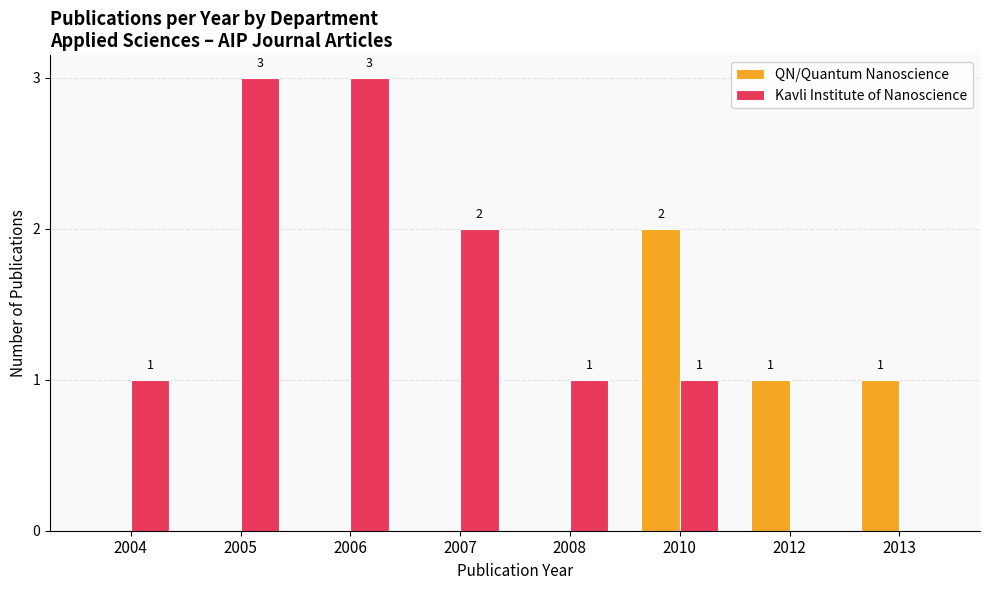

Count the QN/Quantum Nanoscience values in the range 0 to 1.

7